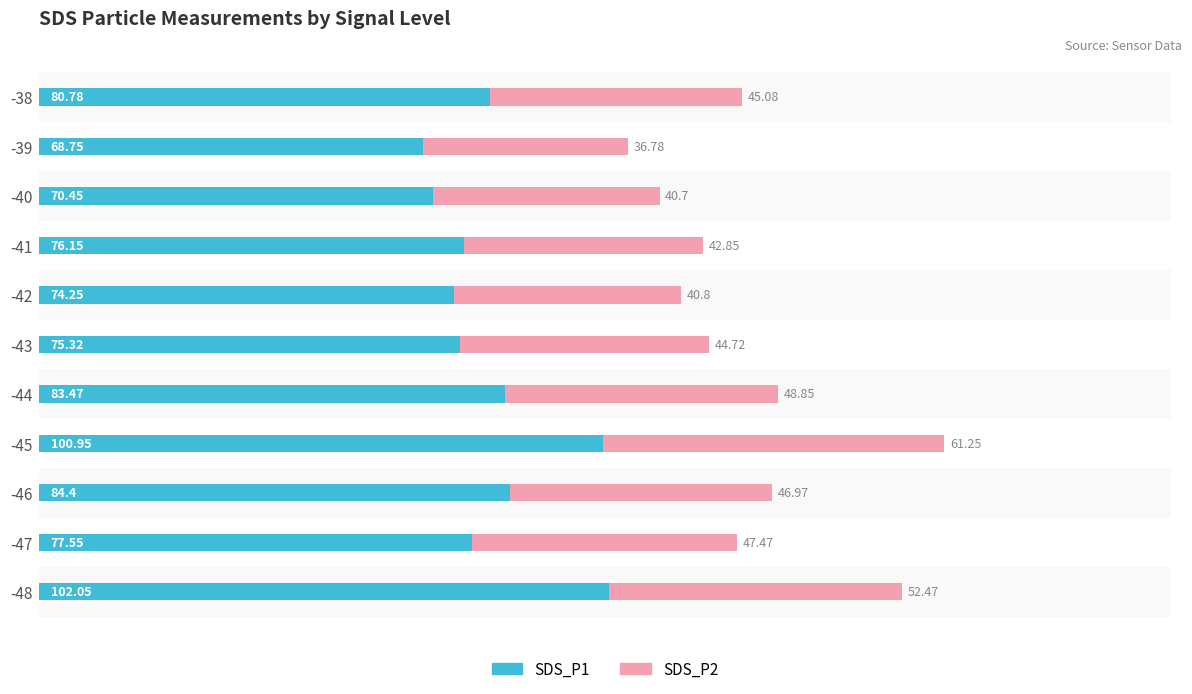

Rank the categories by SDS_P1 value from lowest to highest.

-39, -40, -42, -43, -41, -47, -38, -44, -46, -45, -48